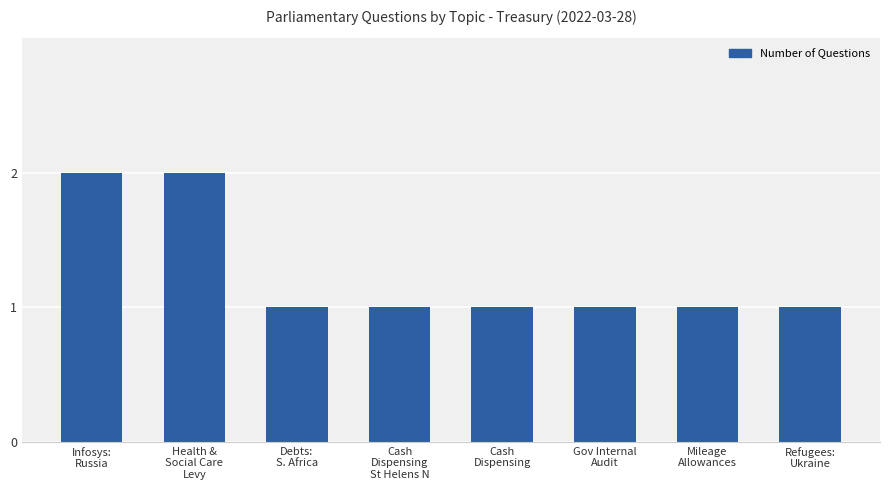

The value at Refugees:
Ukraine is 2. True or false?

False